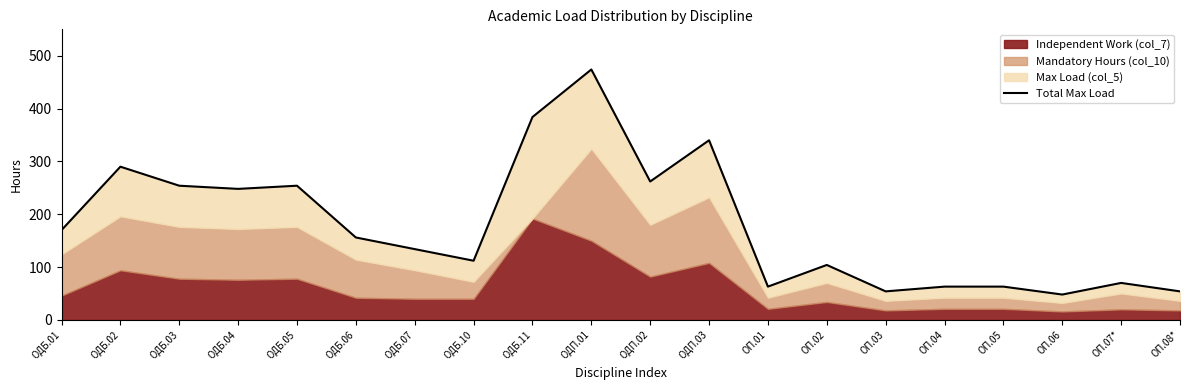

What is the difference between the maximum and second lowest values?

420